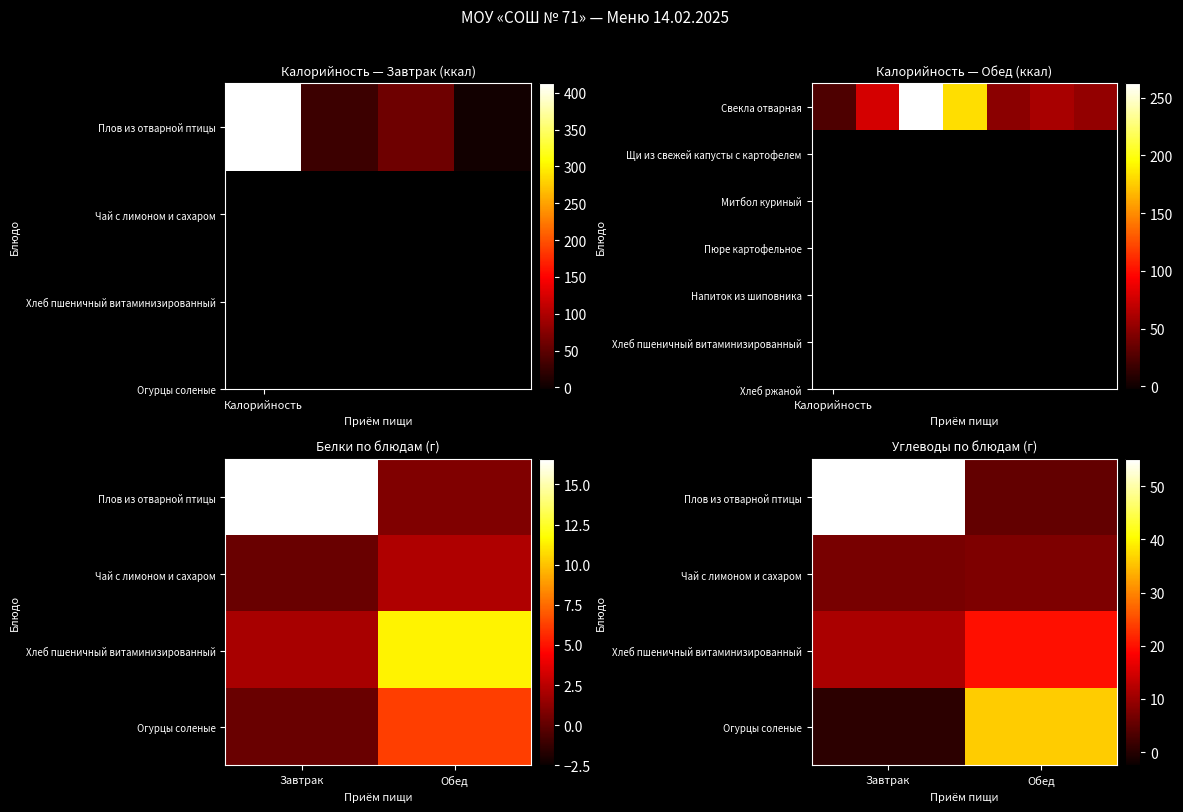

Rank the series by their maximum value, from lowest to highest.

Чай с лимоном и сахаром, Хлеб пшеничный витаминизированный, Огурцы соленые, Плов из отварной птицы